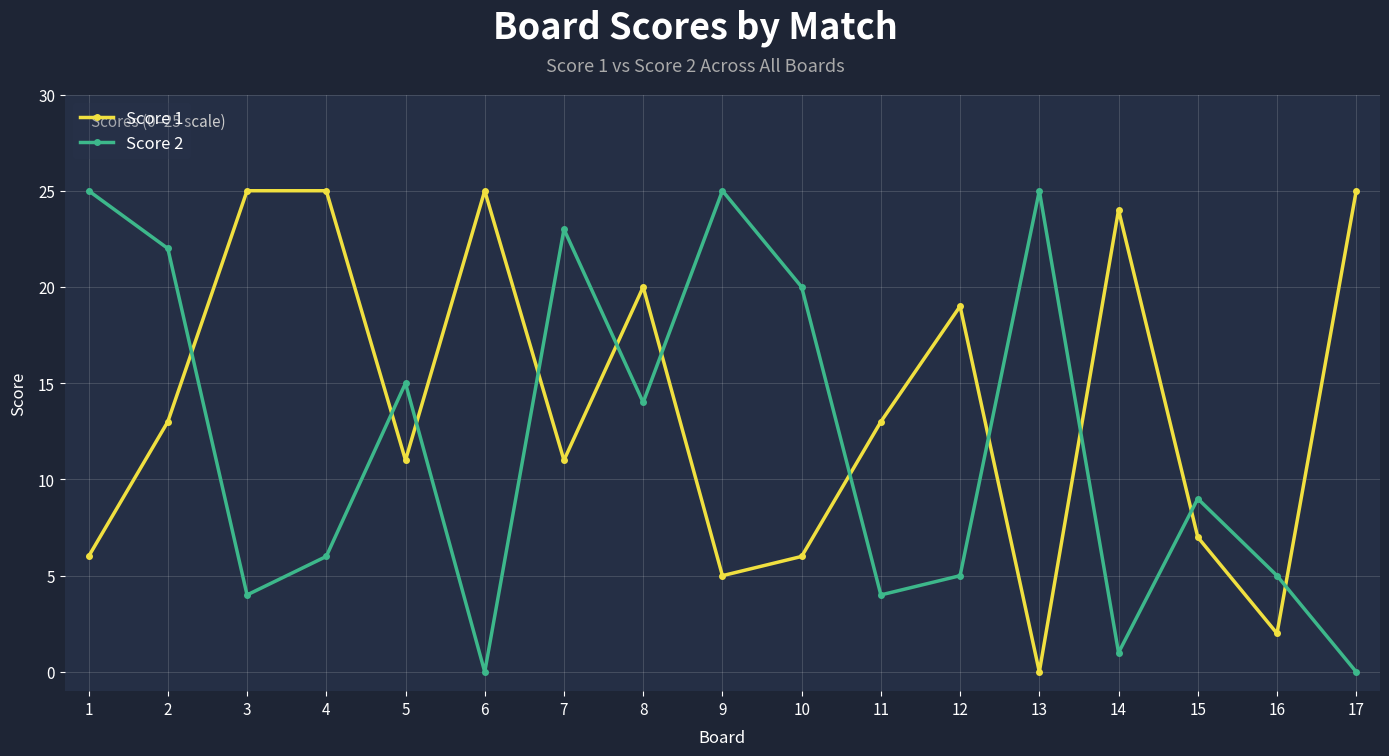

In Score 2, how many points are higher than both neighbors (excluding endpoints)?

5